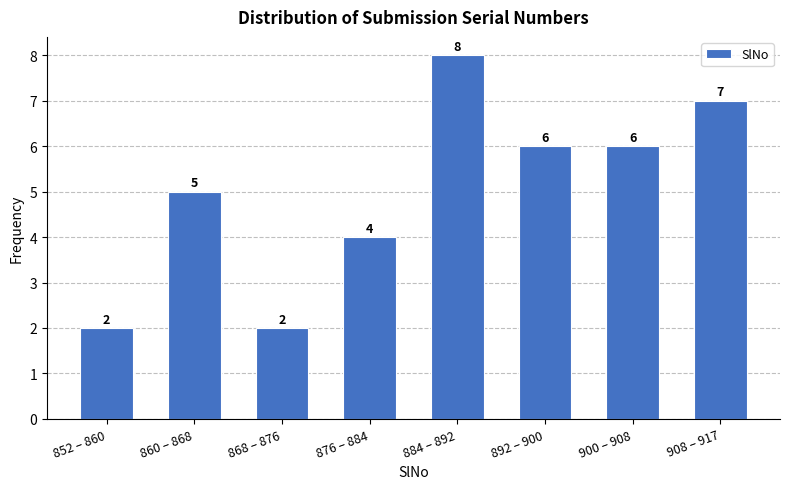

Reading left to right, what are all the values shown in this chart?

2	5	2	4	8	6	6	7